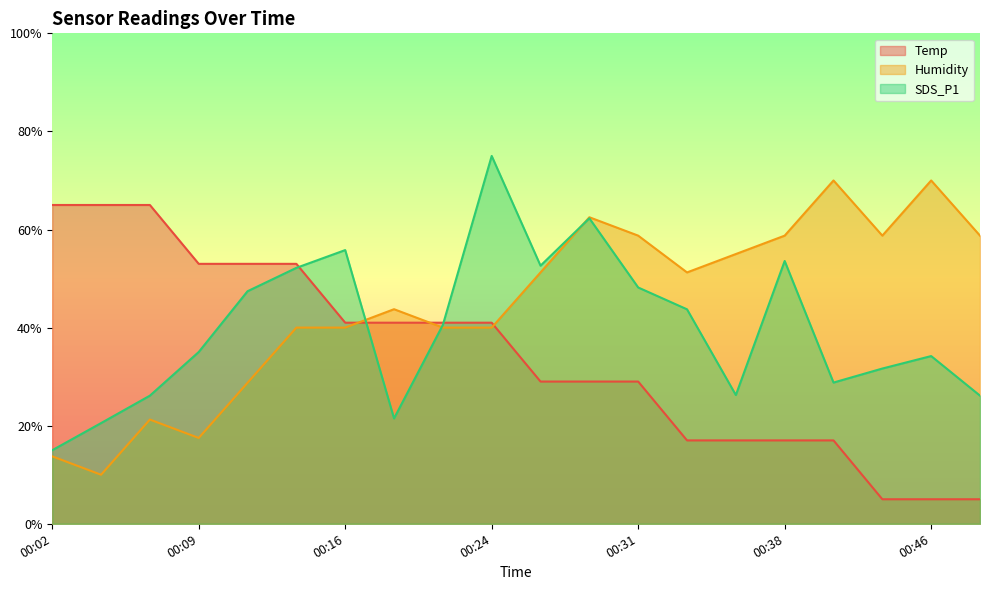

The value of Temp at 00:19 is 53.6. True or false?

False